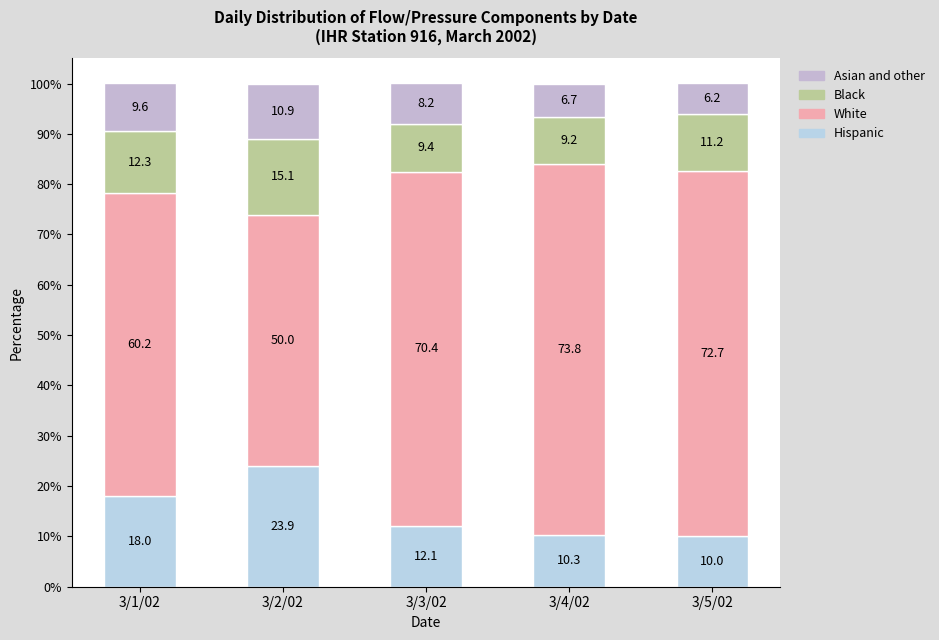

What is the difference between the second highest and second lowest values in the White series?

12.5